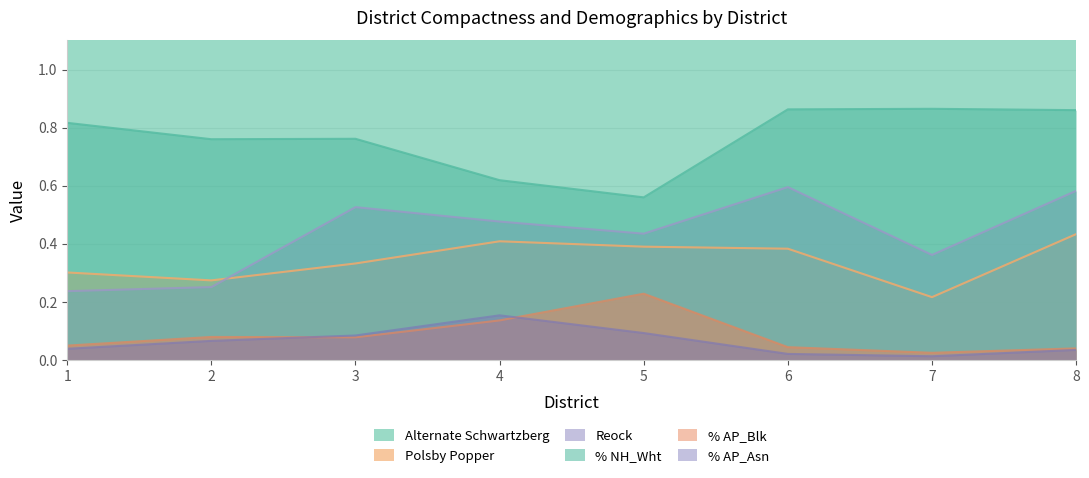

What is the difference between the maximum and minimum values in the Polsby Popper series?

0.2